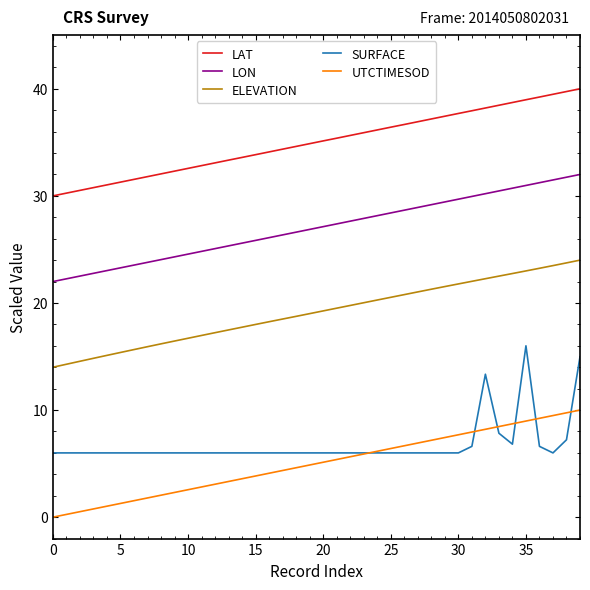

True or false: ELEVATION and LAT cross at least once.

False